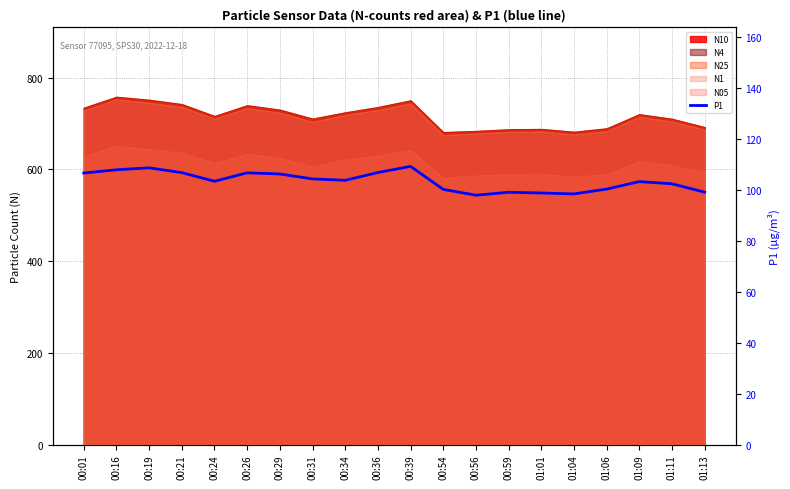

How many lines are shown in the chart?

1